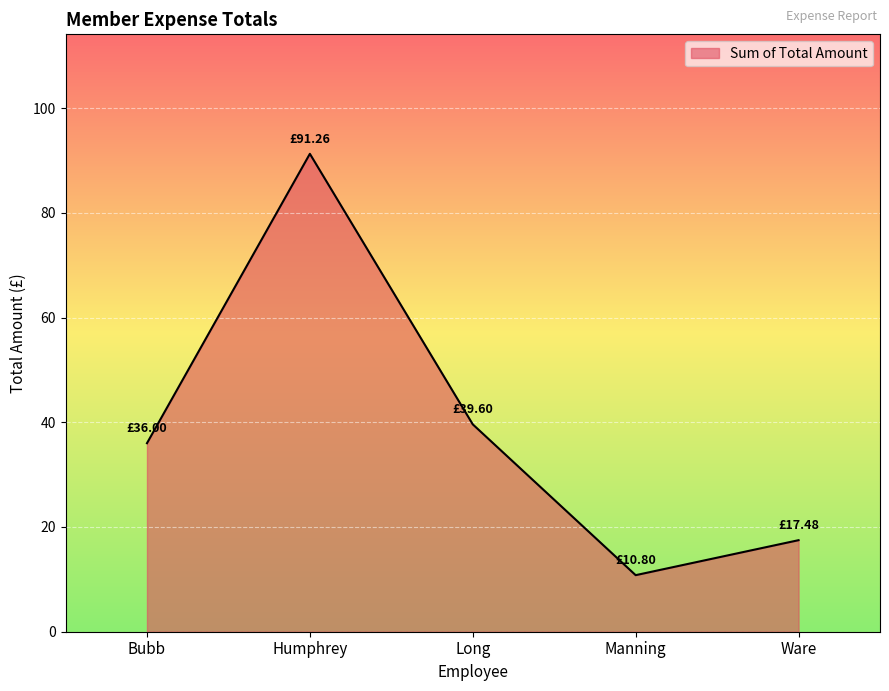

Which category has the lowest value across all series?

Manning